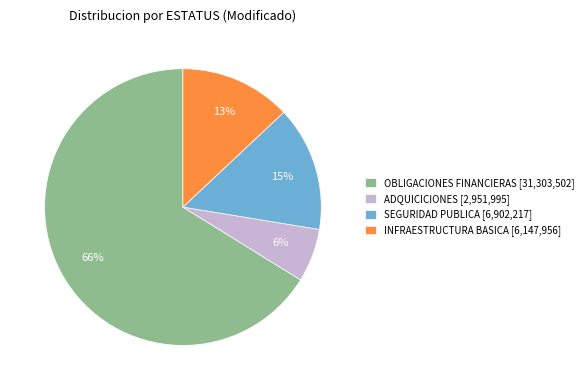

The OBLIGACIONES FINANCIERAS [31,303,502] slice represents 58% of the pie. True or false?

False